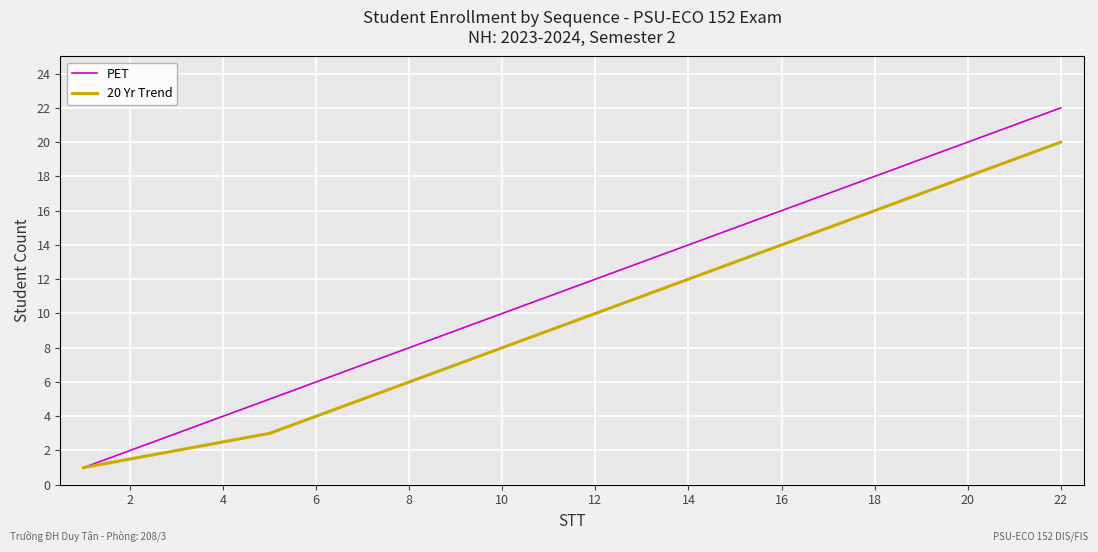

Rank the series by their average value, from highest to lowest.

PET, 20 Yr Trend